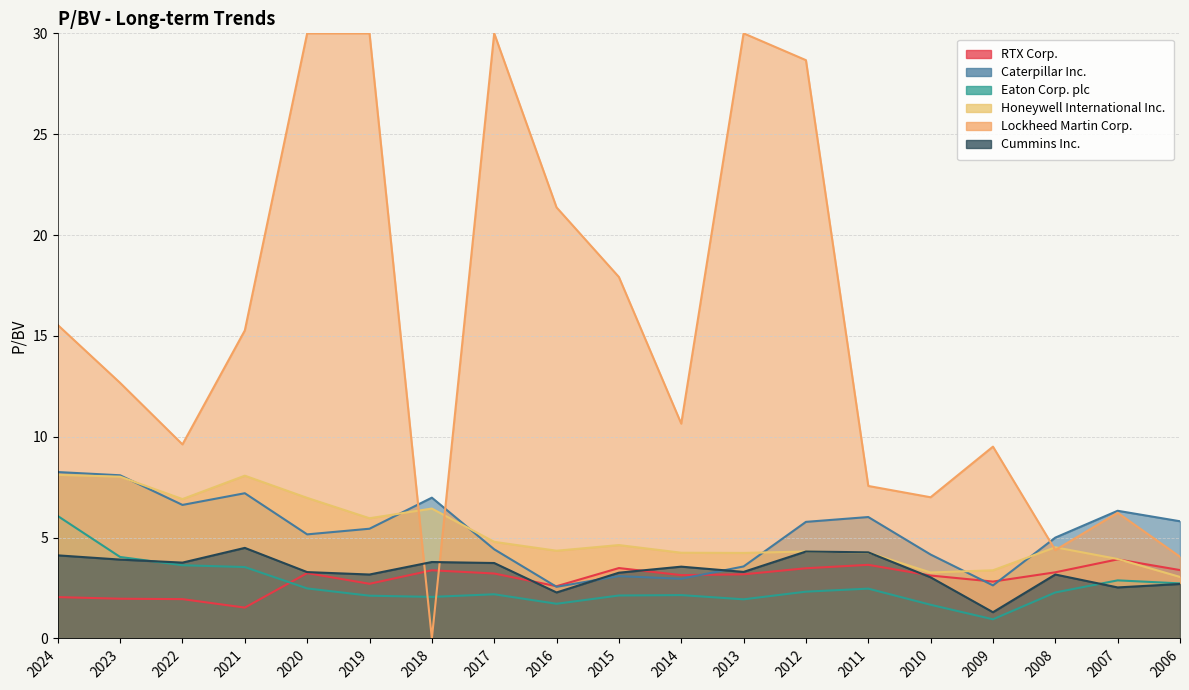

What are all the series names shown in the legend?

RTX Corp., Caterpillar Inc., Eaton Corp. plc, Honeywell International Inc., Cummins Inc.